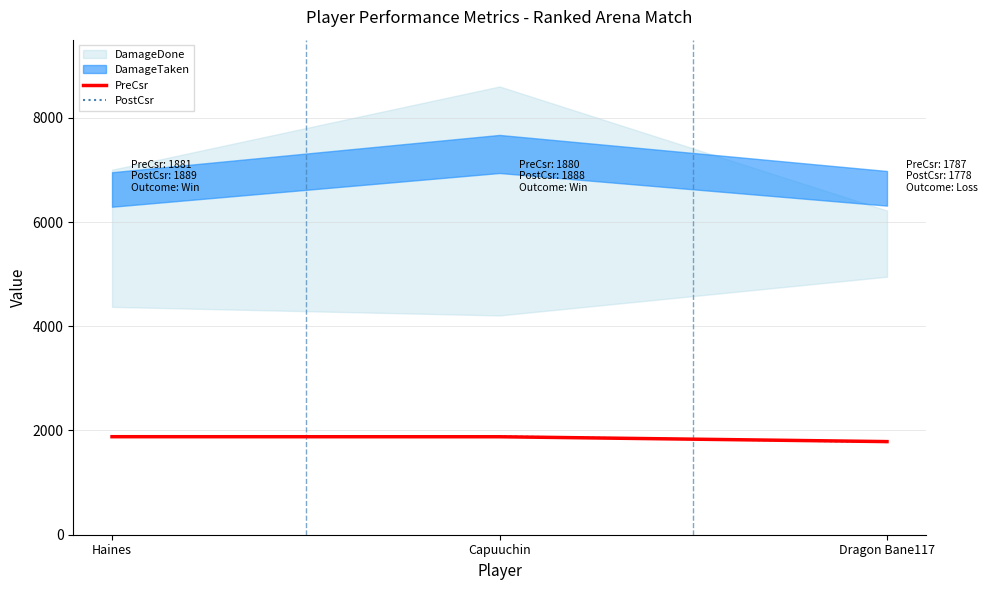

What is the sum of the PostCsr values at Dragon Bane117 and Haines?

3667